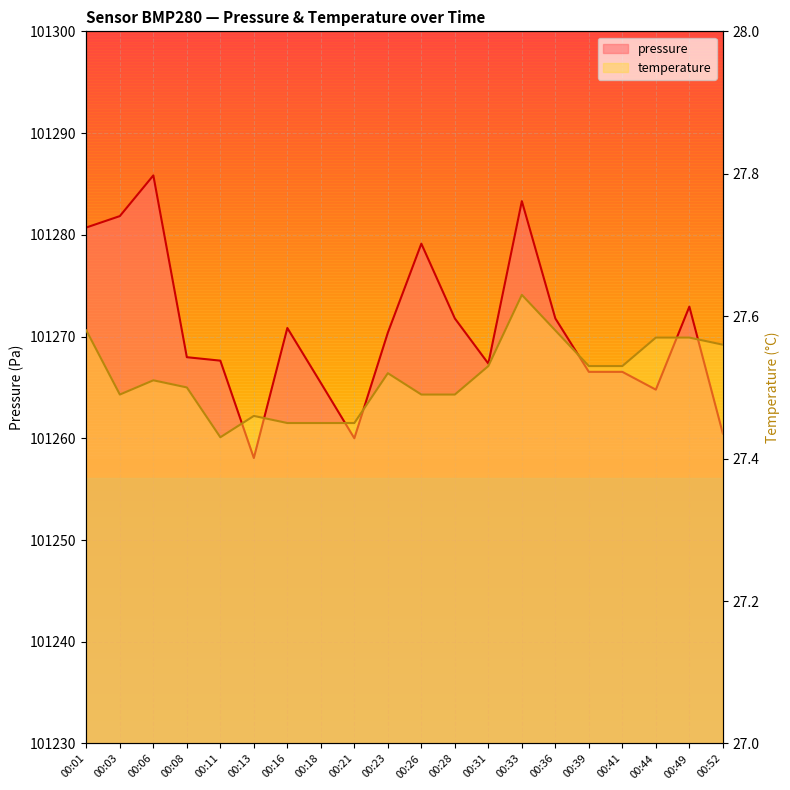

Which has a higher value, 00:16 or 00:03?

00:03